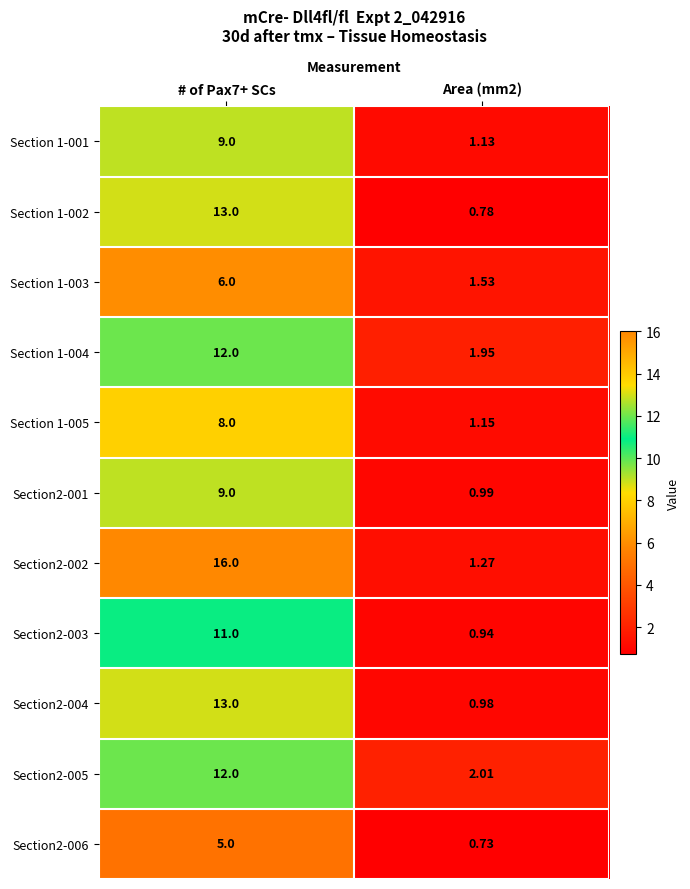

Is the value of Section 1-002 at Area (mm2) greater than the value of Section2-001 at # of Pax7+ SCs?

No